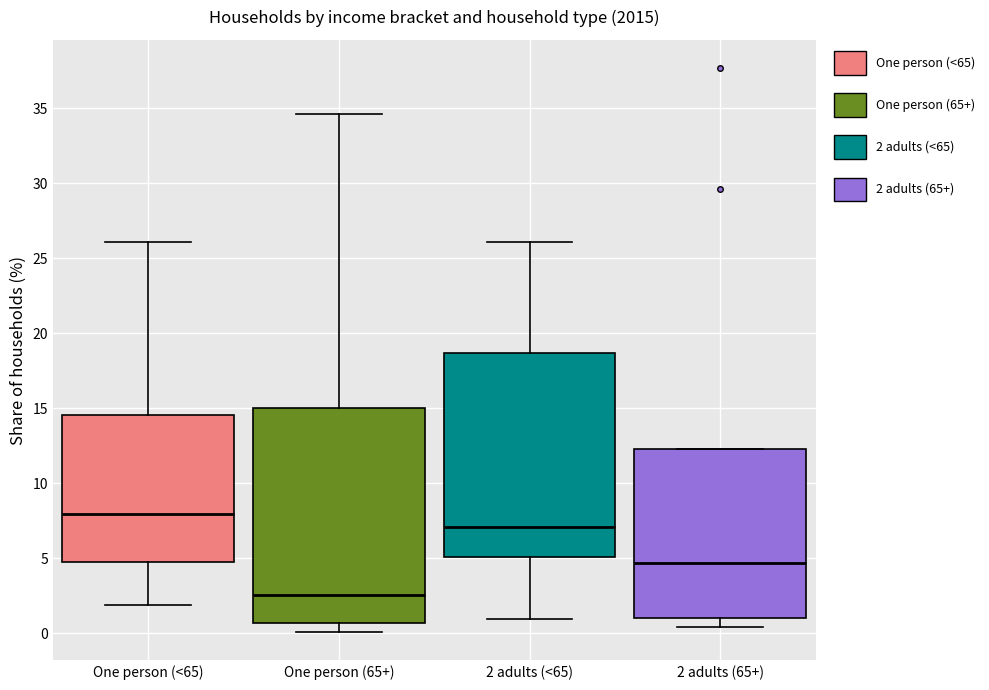

Which box's median line is the lowest?

One person (65+)